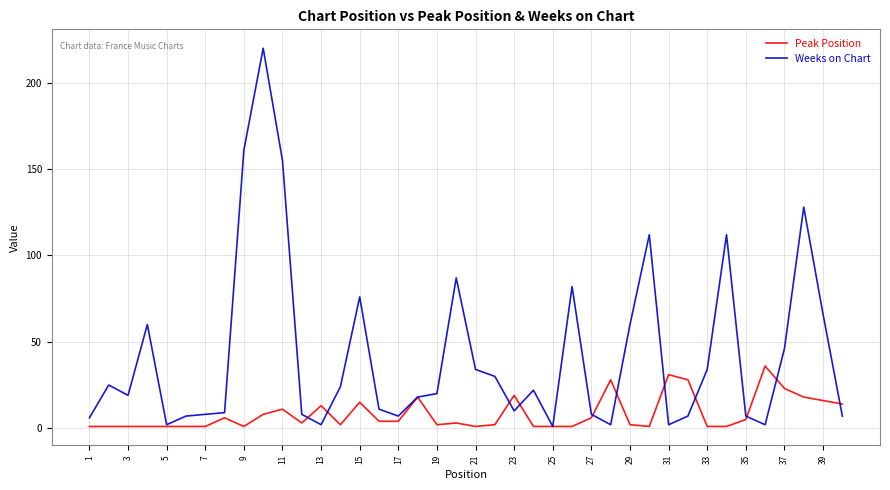

List the series in order of their overall mean, highest first.

Weeks on Chart, Peak Position